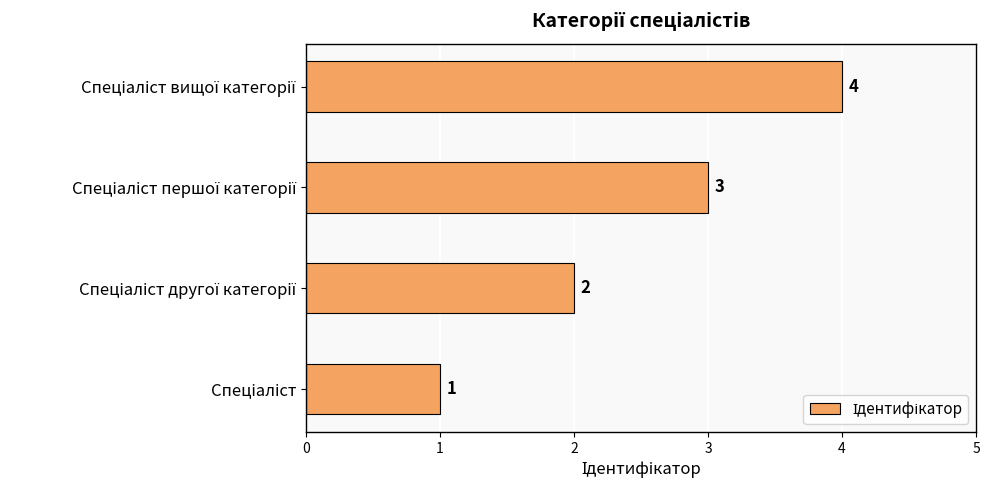

What is the maximum value shown in the chart?

4